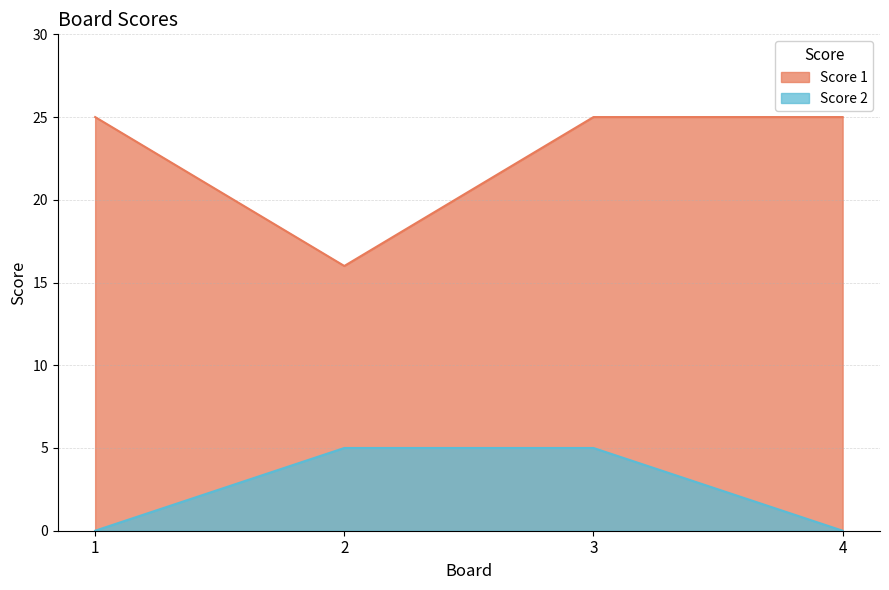

What is the total value across all series at 1?

25